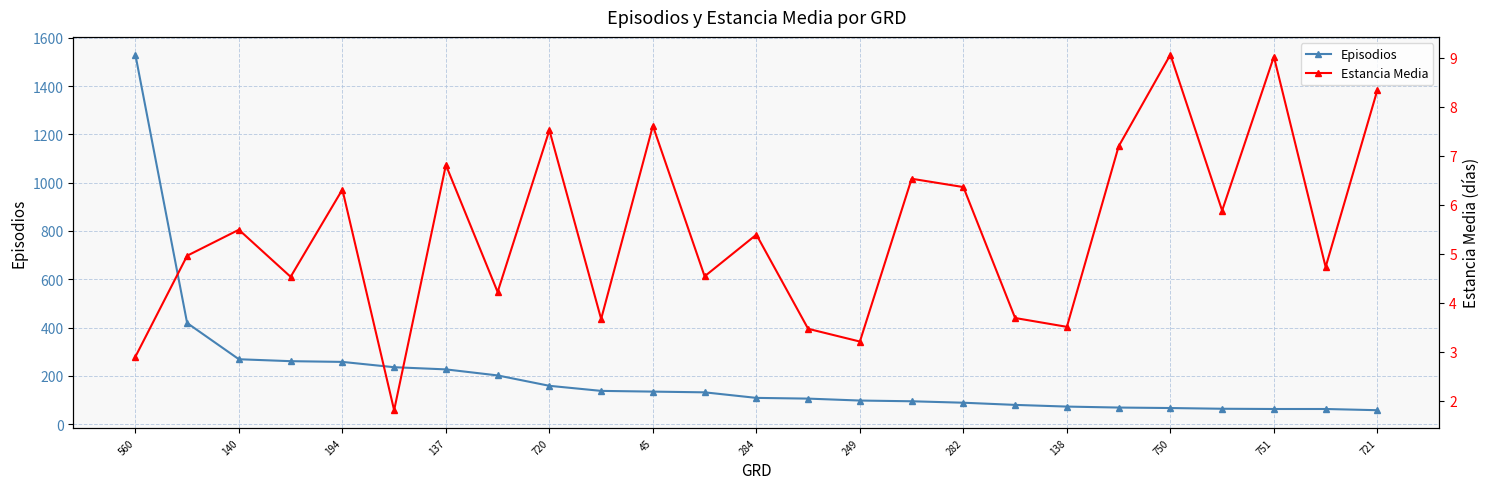

Reading left to right, extract all data points from this chart.

Episodios: 1530.0	419.0	269.0	261.0	258.0	236.0	227.0	202.0	159.0	138.0	135.0	132.0	109.0	106.0	98.0	95.0	89.0	80.0	73.0	69.0	67.0	64.0	63.0	63.0	58.0
Estancia Media: 2.9	5.0	5.5	4.5	6.3	1.8	6.8	4.2	7.5	3.7	7.6	4.5	5.4	3.5	3.2	6.5	6.4	3.7	3.5	7.2	9.1	5.9	9.0	4.7	8.3